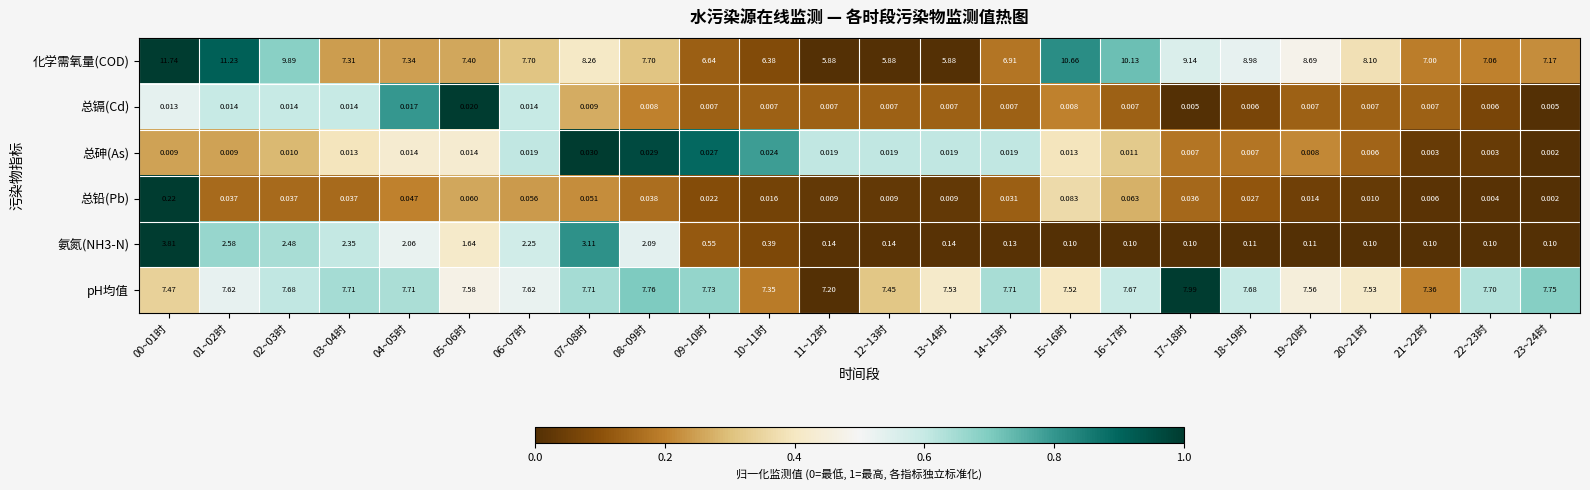

Which series has the largest total across all categories?

化学需氧量(COD)